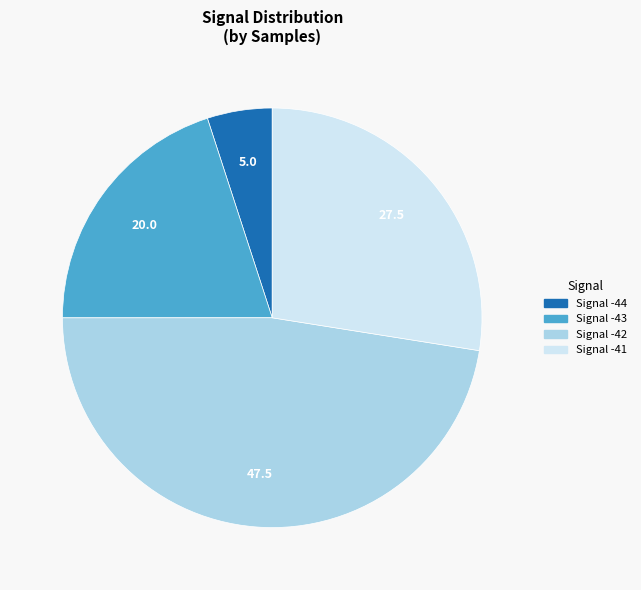

Which has a higher value, Signal -44 or Signal -42?

Signal -42